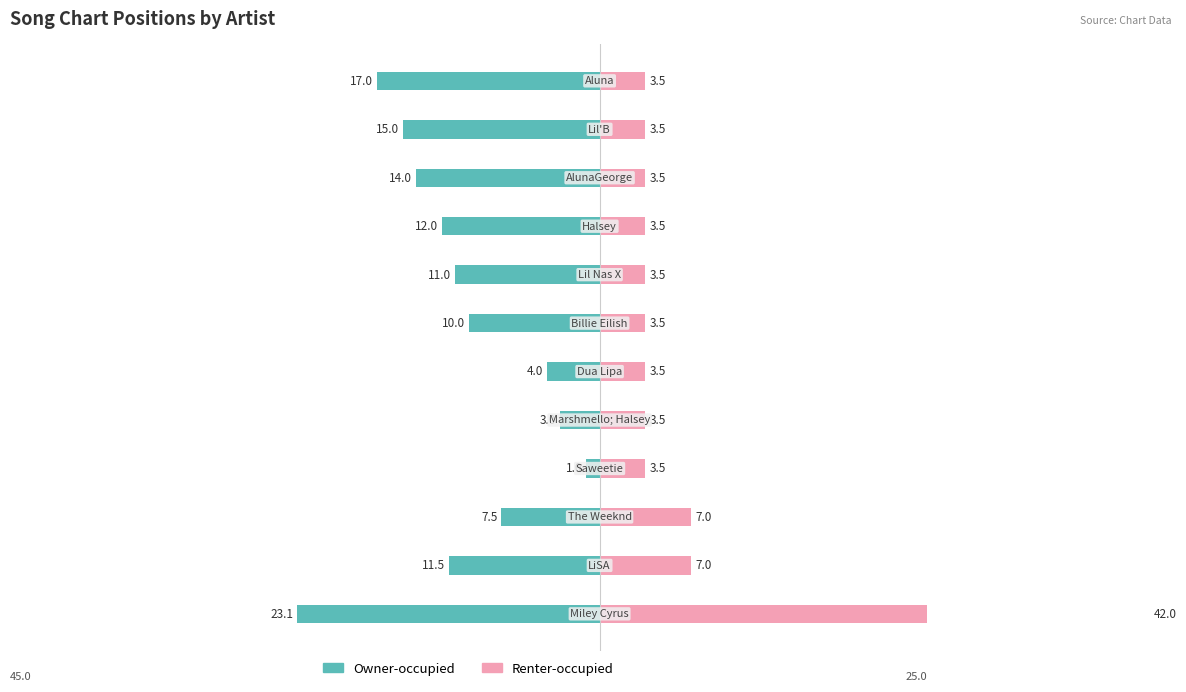

What is the highest value of the Owner-occupied series?

-1.0